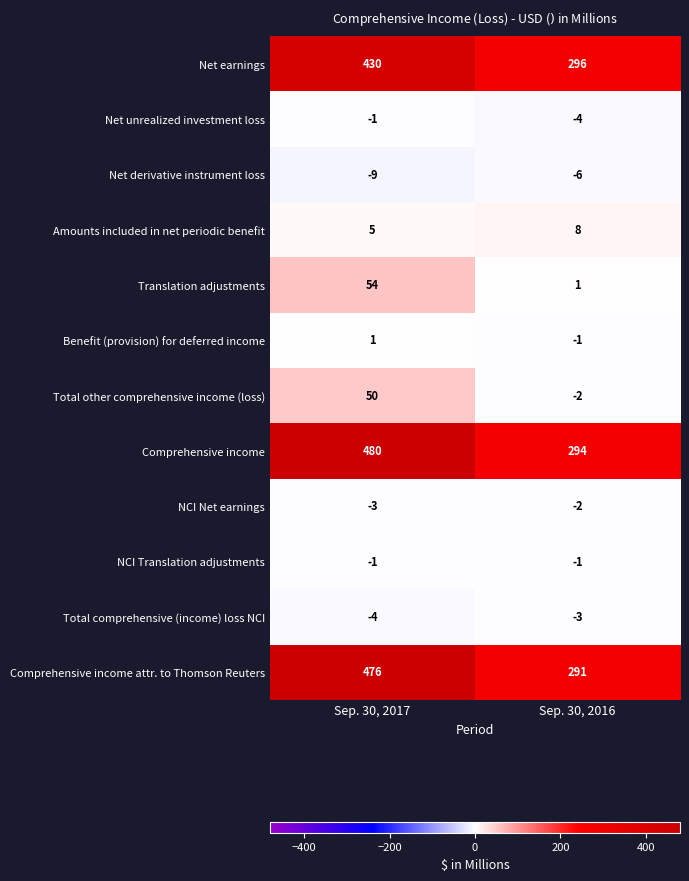

What is the smallest value displayed?

-9